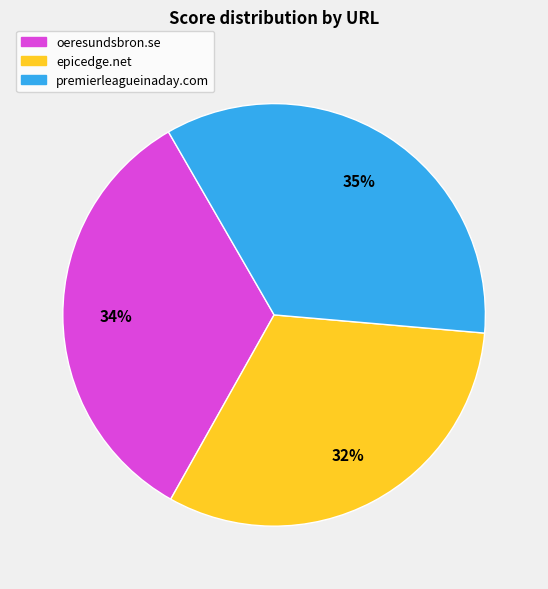

Count the number of slices in the pie.

3